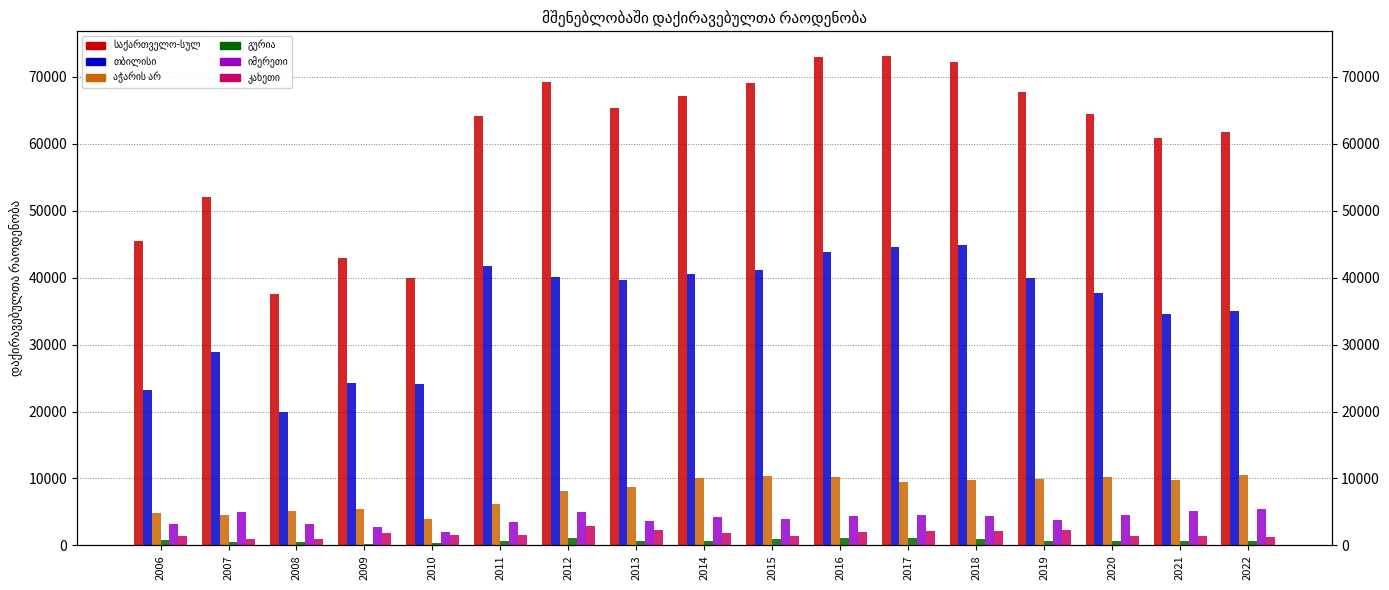

Reading left to right, transcribe all the data shown in this chart.

საქართველო-სულ: 2006=45514	2007=52092	2008=37546	2009=42904	2010=40023	2011=64132	2012=69209	2013=65349	2014=67203	2015=69073	2016=72962	2017=73154	2018=72231	2019=67679	2020=64477	2021=60851	2022=61786
თბილისი: 2006=23268	2007=28888	2008=19888	2009=24280	2010=24121	2011=41806	2012=40175	2013=39691	2014=40562	2015=41121	2016=43862	2017=44591	2018=44891	2019=39922	2020=37706	2021=34565	2022=35097
აჭარის არ: 2006=4777	2007=4593	2008=5187	2009=5491	2010=3952	2011=6234	2012=8175	2013=8720	2014=10103	2015=10425	2016=10174	2017=9512	2018=9774	2019=9912	2020=10229	2021=9750	2022=10484
გურია: 2006=787	2007=476	2008=578	2009=177	2010=301	2011=616	2012=1130	2013=724	2014=635	2015=914	2016=1039	2017=1119	2018=892	2019=666	2020=658	2021=706	2022=714
იმერეთი: 2006=3195	2007=5001	2008=3173	2009=2782	2010=2059	2011=3571	2012=4938	2013=3695	2014=4206	2015=4013	2016=4396	2017=4529	2018=4328	2019=3745	2020=4599	2021=5201	2022=5433
კახეთი: 2006=1380	2007=953	2008=941	2009=1834	2010=1615	2011=1627	2012=2913	2013=2361	2014=1859	2015=1419	2016=1982	2017=2160	2018=2111	2019=2304	2020=1417	2021=1337	2022=1198